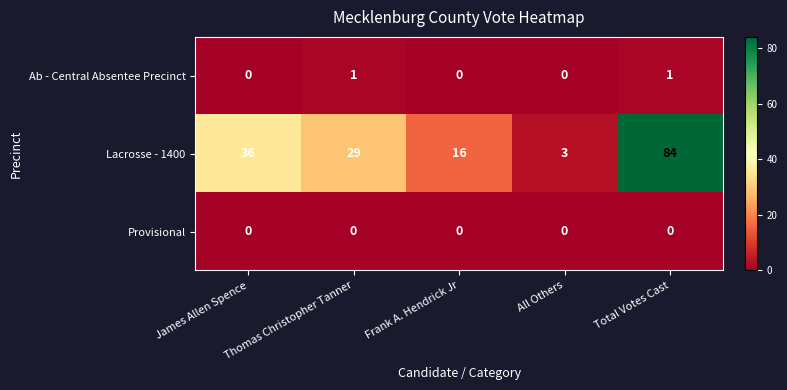

The value of Lacrosse - 1400 at All Others is 3. True or false?

True